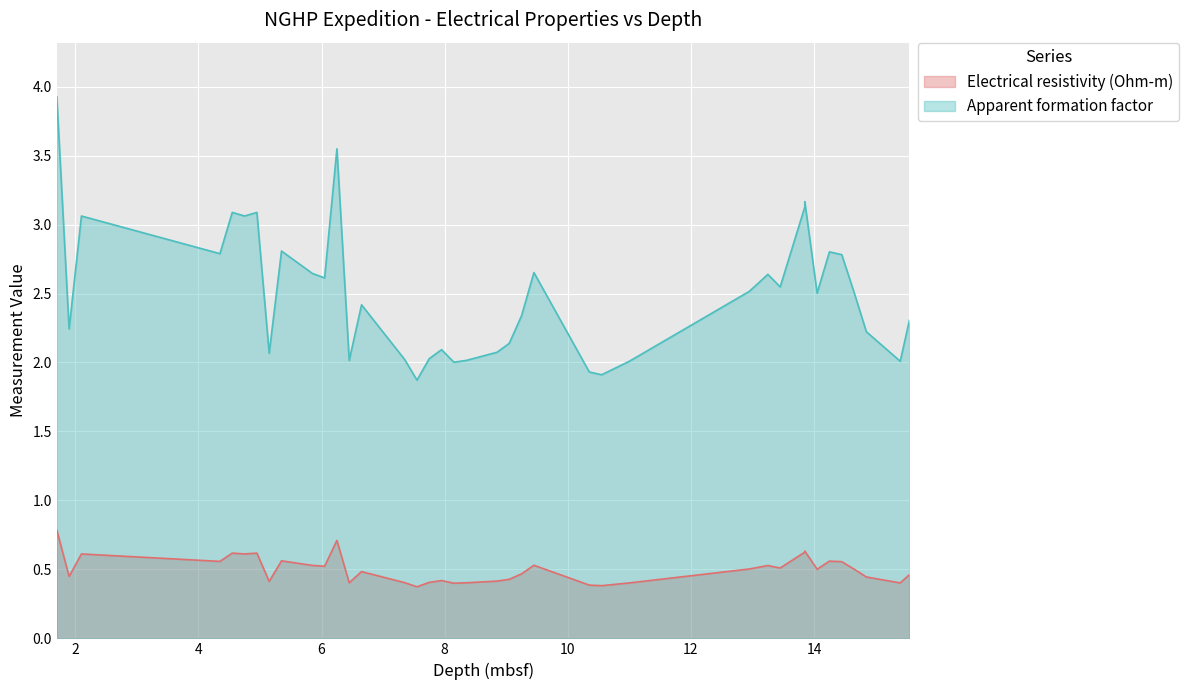

Rank the series at 7.75 from highest to lowest value.

Apparent formation factor, Electrical resistivity (Ohm-m)